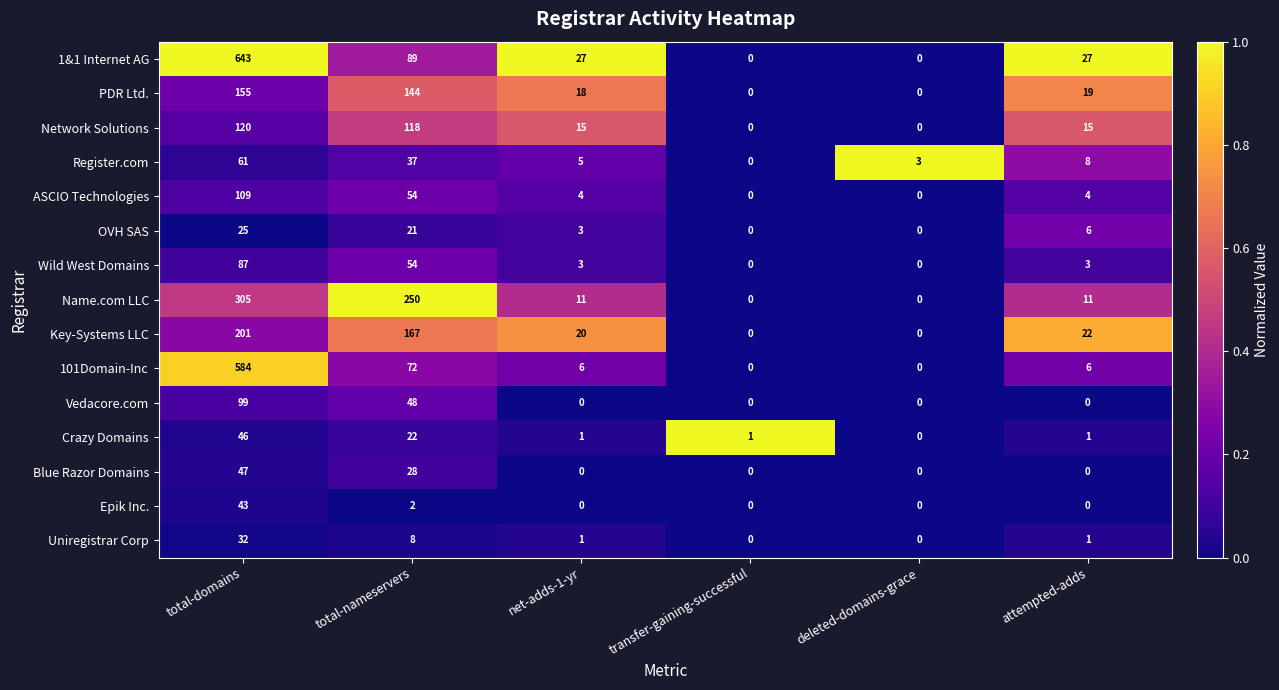

What is the difference between the second highest and second lowest values in the PDR Ltd. series?

144